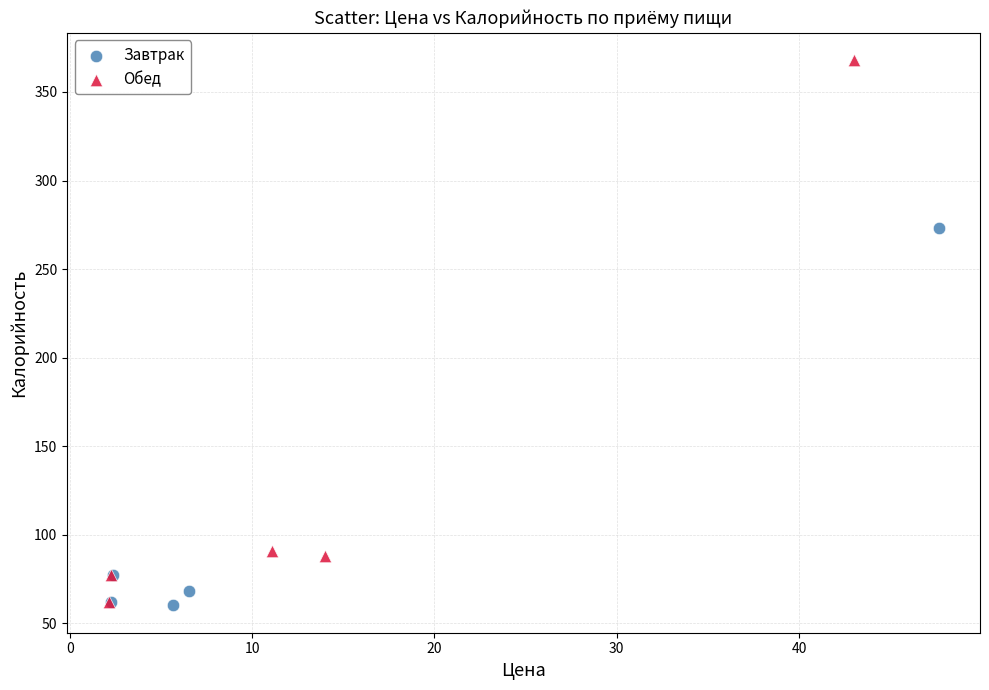

What are all the series names shown in the legend?

Завтрак, Обед